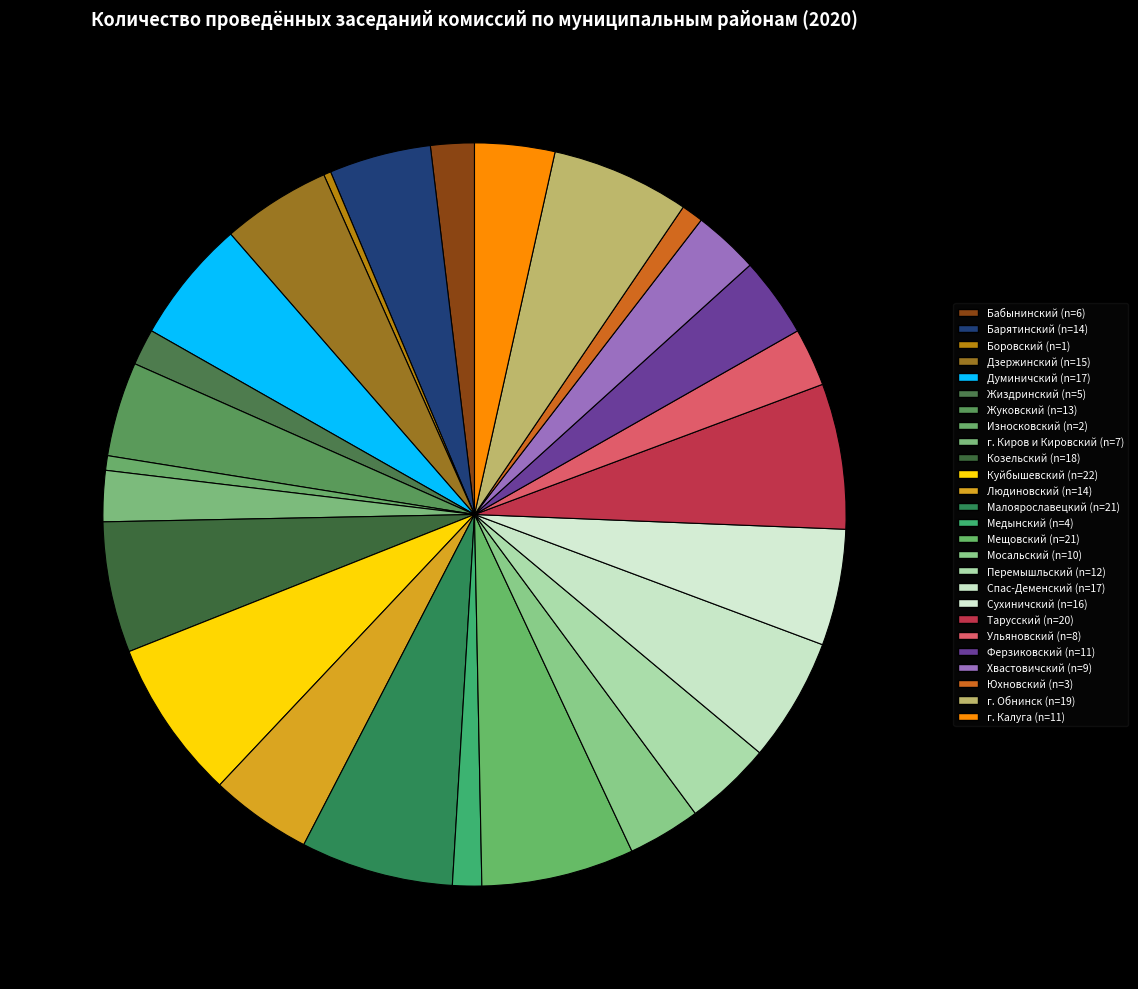

Is there a majority slice in this chart?

No